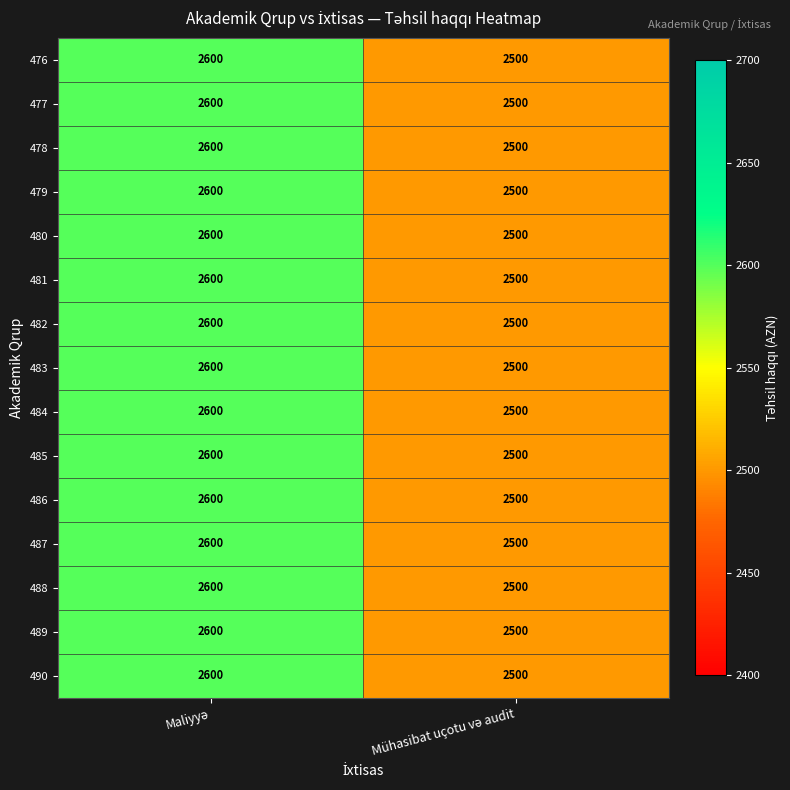

What is the average value of the 486 series?

2550